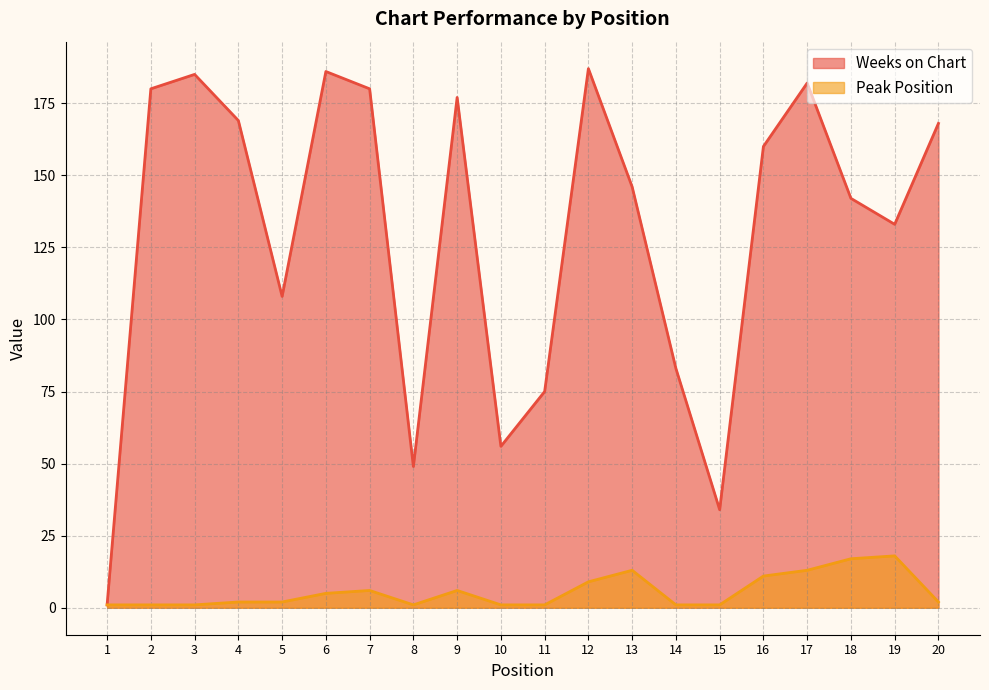

The value of Weeks on Chart at 17 is 182. True or false?

True